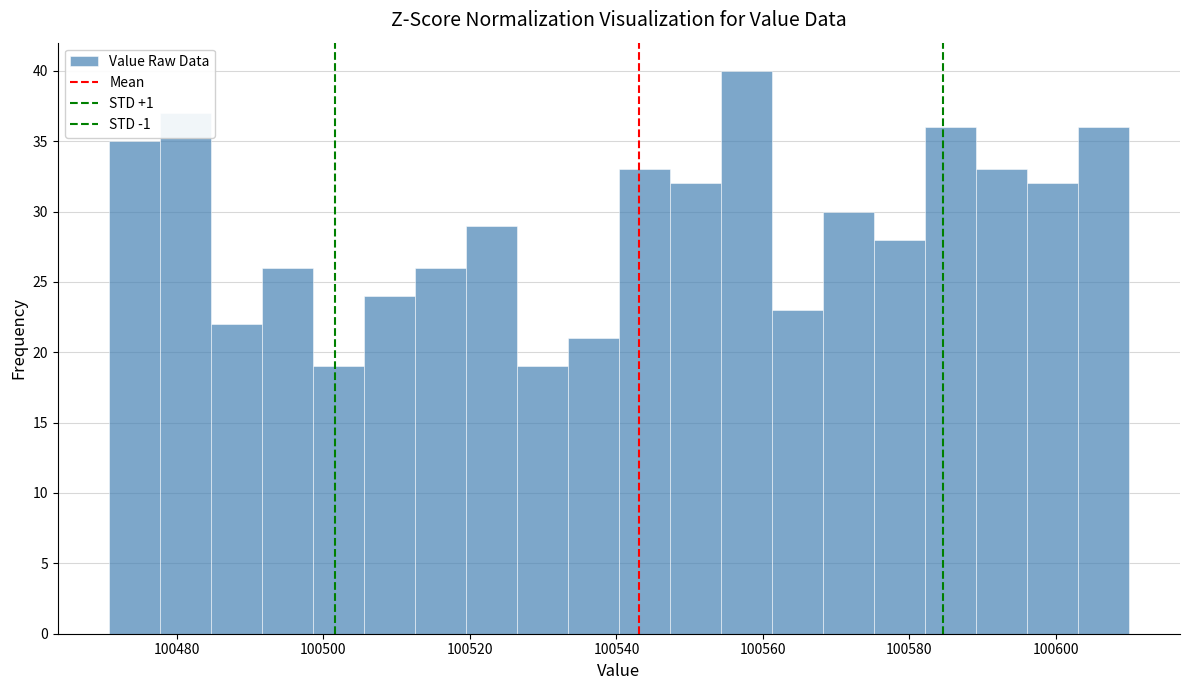

Read against the x-axis, roughly where is the centre of the tallest bar?

100558